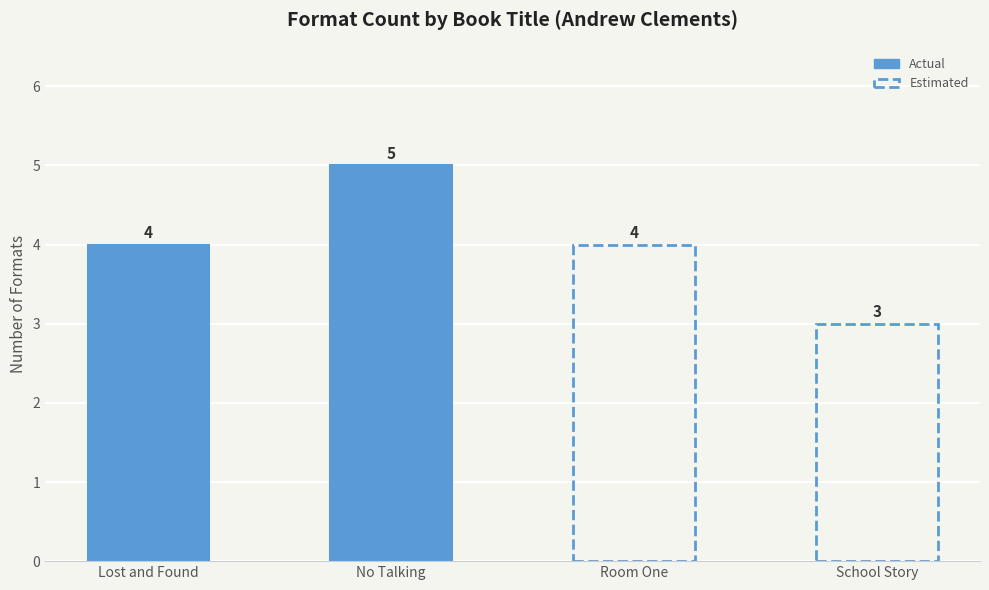

Rank the categories by value from highest to lowest.

No Talking, Lost and Found, Room One, School Story